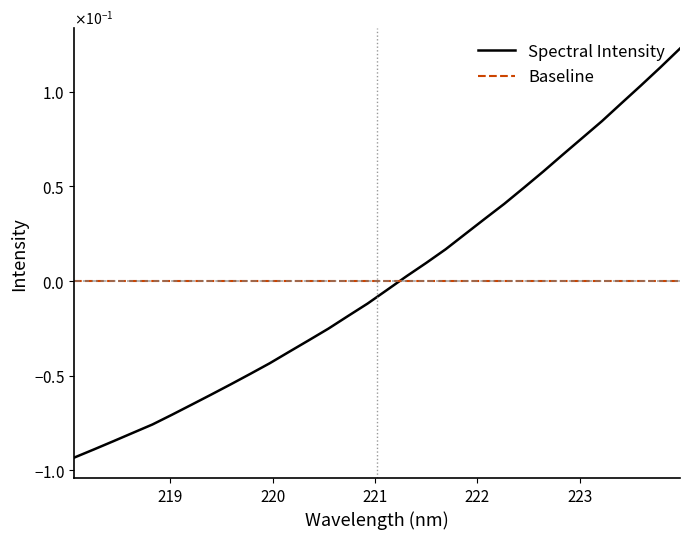

Does the chart display data point markers on the line(s)?

No